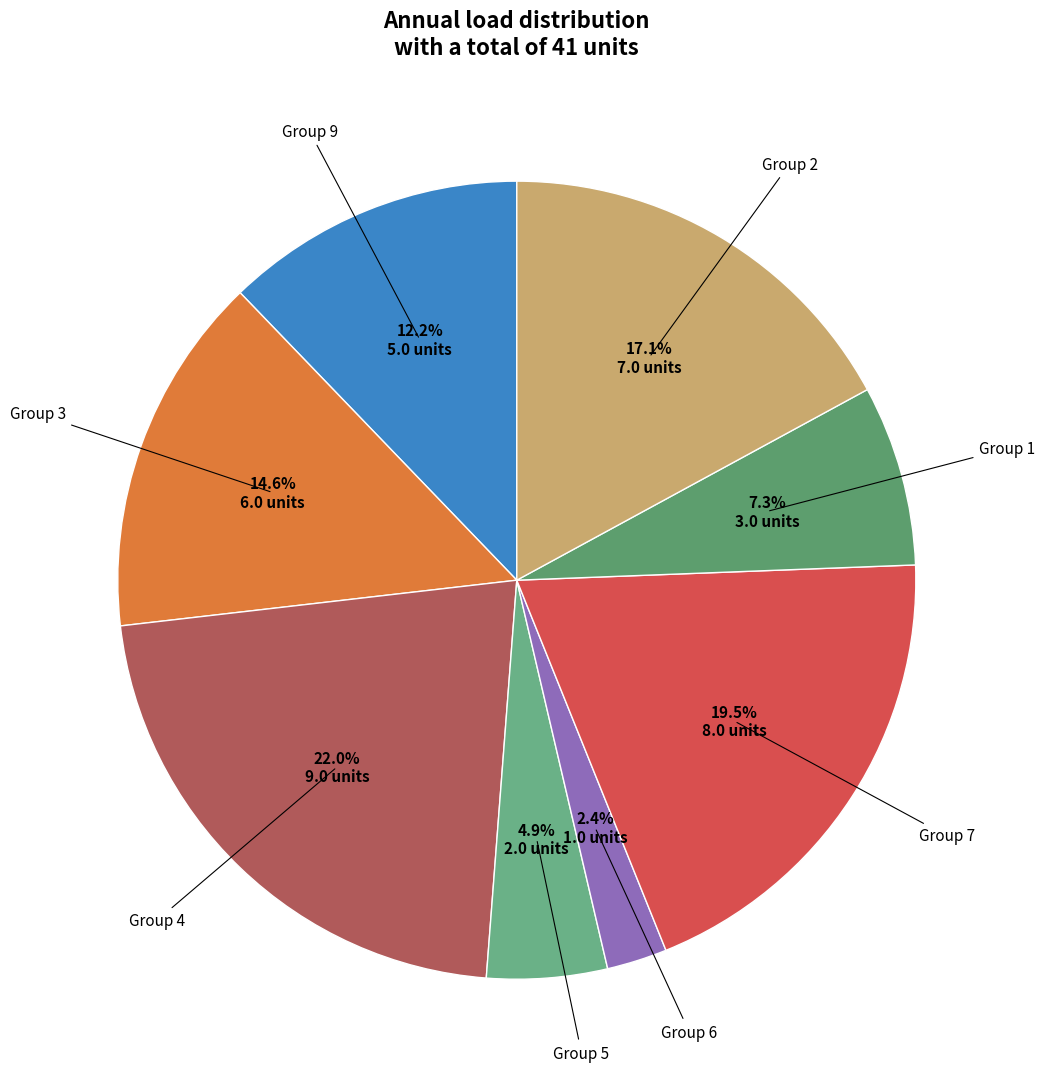

Does any single category account for the majority?

No